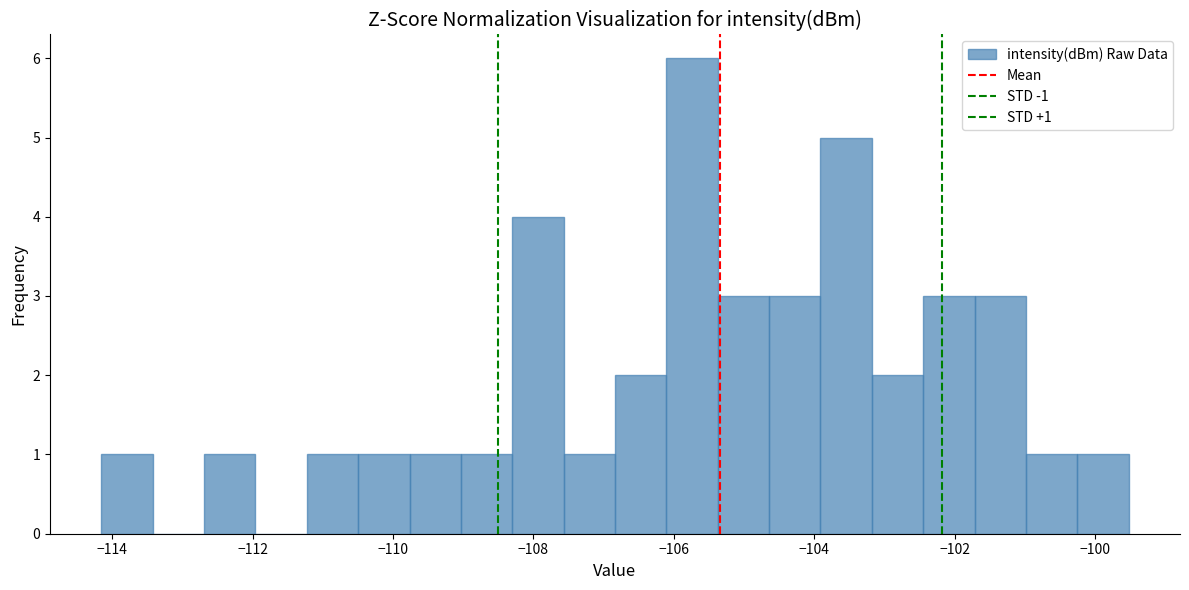

Read against the x-axis, roughly where is the centre of the tallest bar?

-105.8